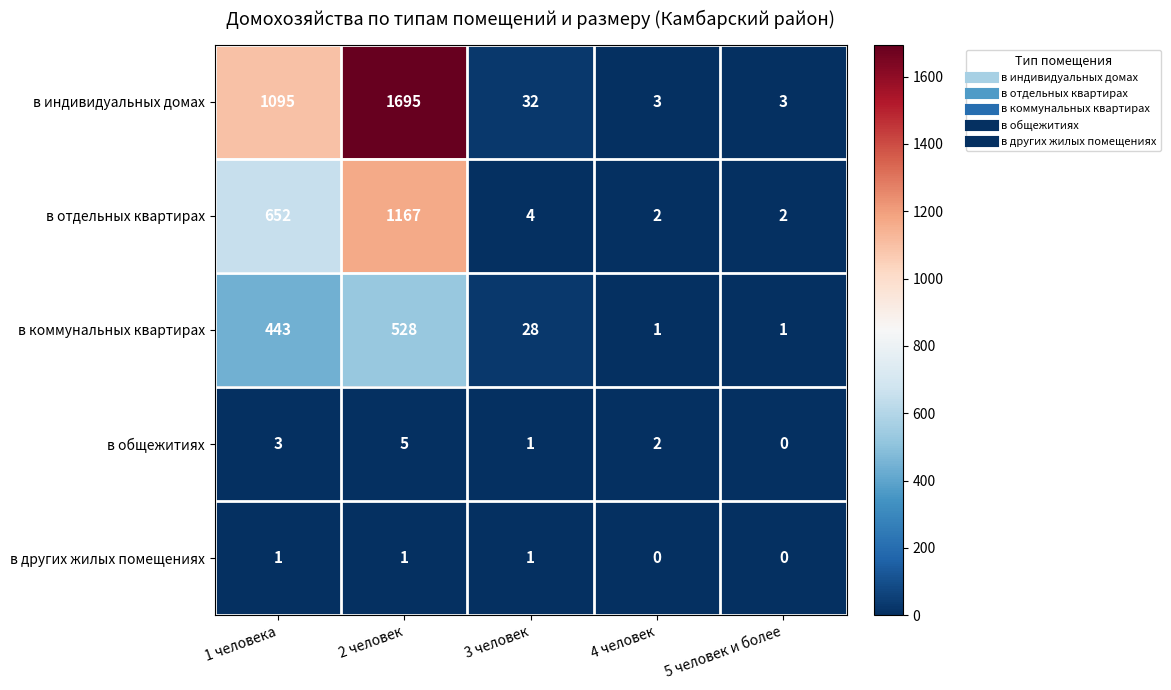

Read the в отдельных квартирах value at 1 человека.

652